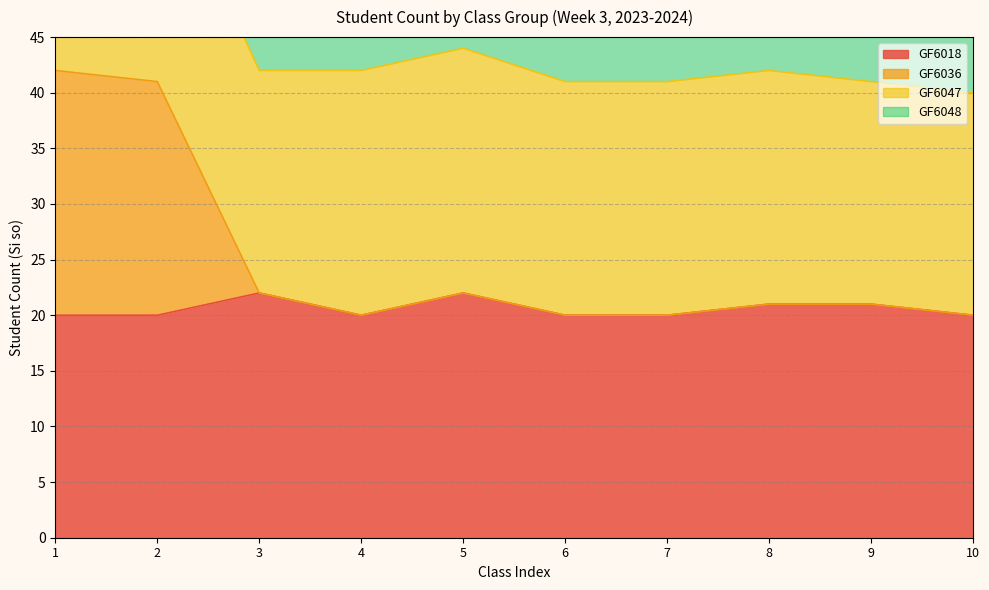

True or false: GF6018 has more than 0 points higher than both neighbors.

True